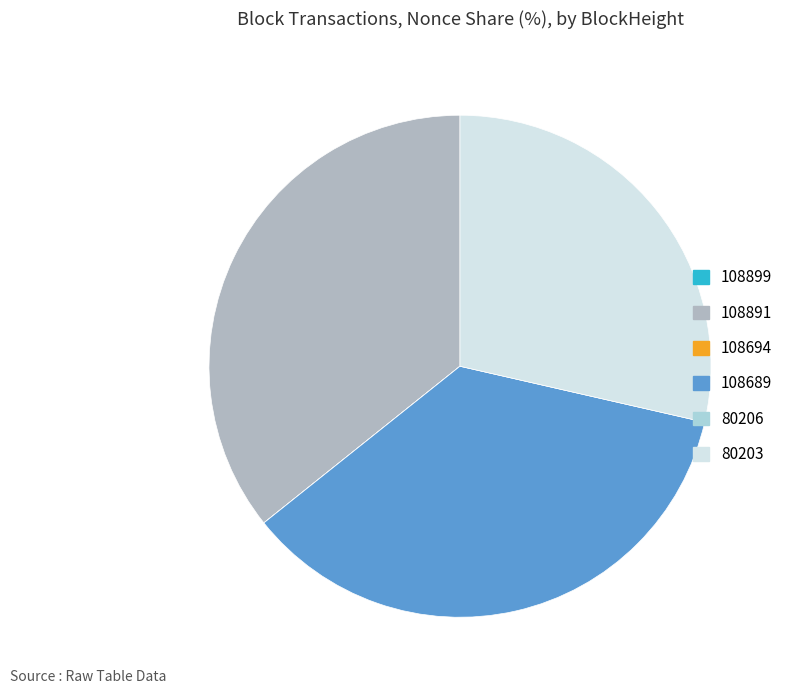

True or false: 108891 accounts for 26% of the total.

False